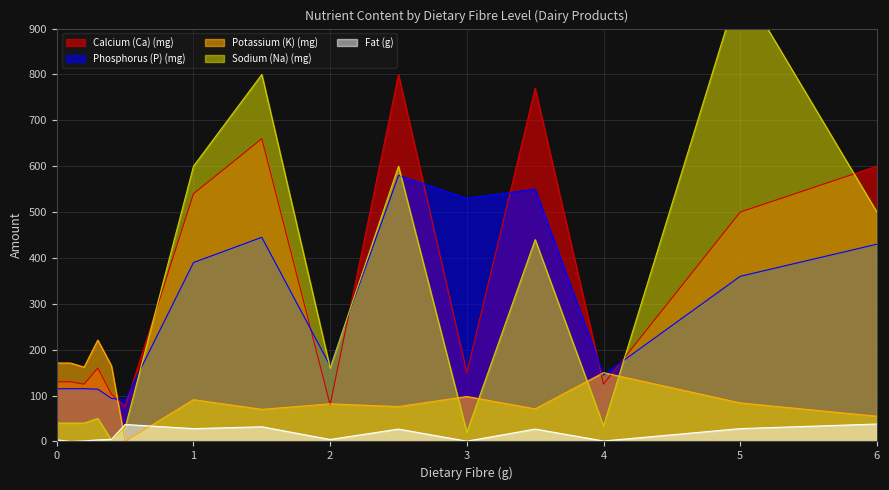

The value of Phosphorus (P) (mg) at 5 is 360.0. True or false?

True